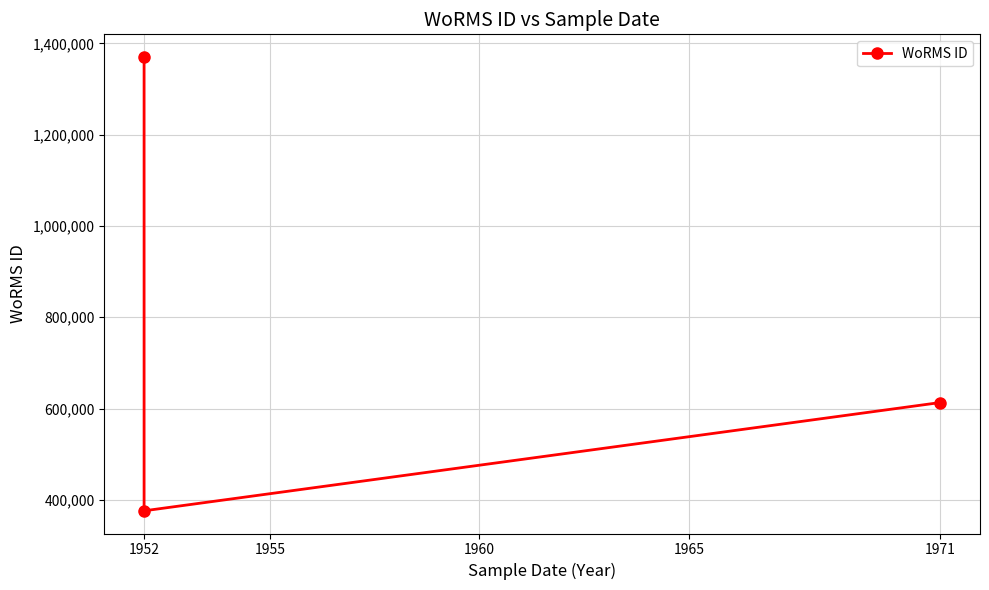

What is the value of the 2nd point from the left?

375856